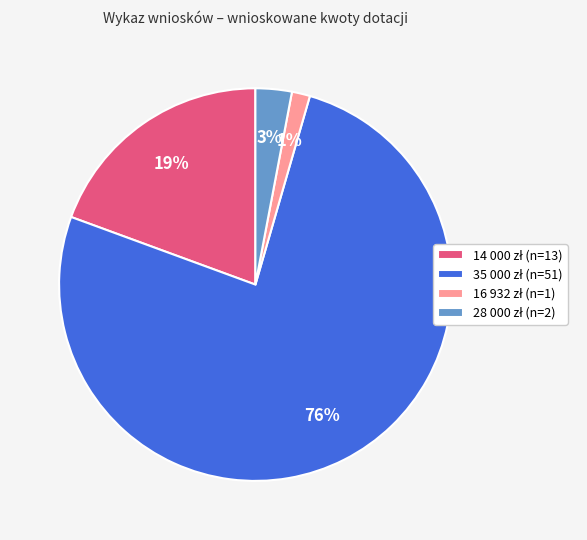

Is there any slice that represents more than half of the pie?

Yes